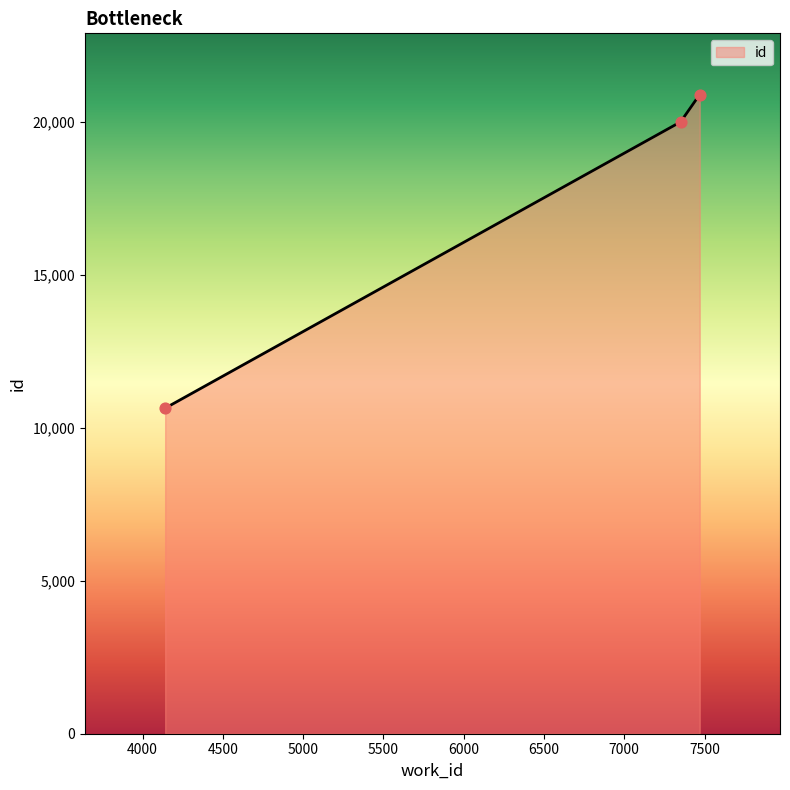

What is the average value?

17182